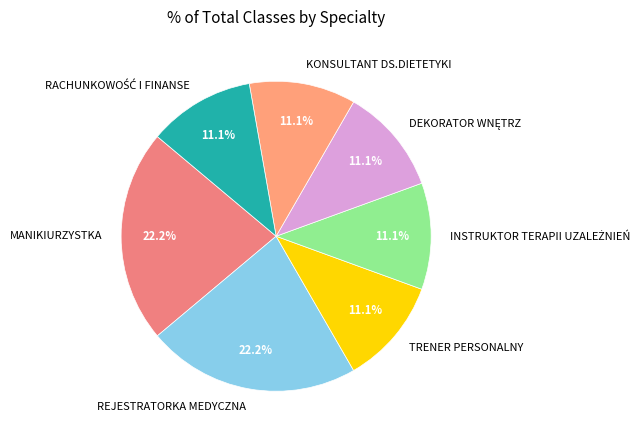

To the nearest percent, what percentage of the pie is MANIKIURZYSTKA?

22%